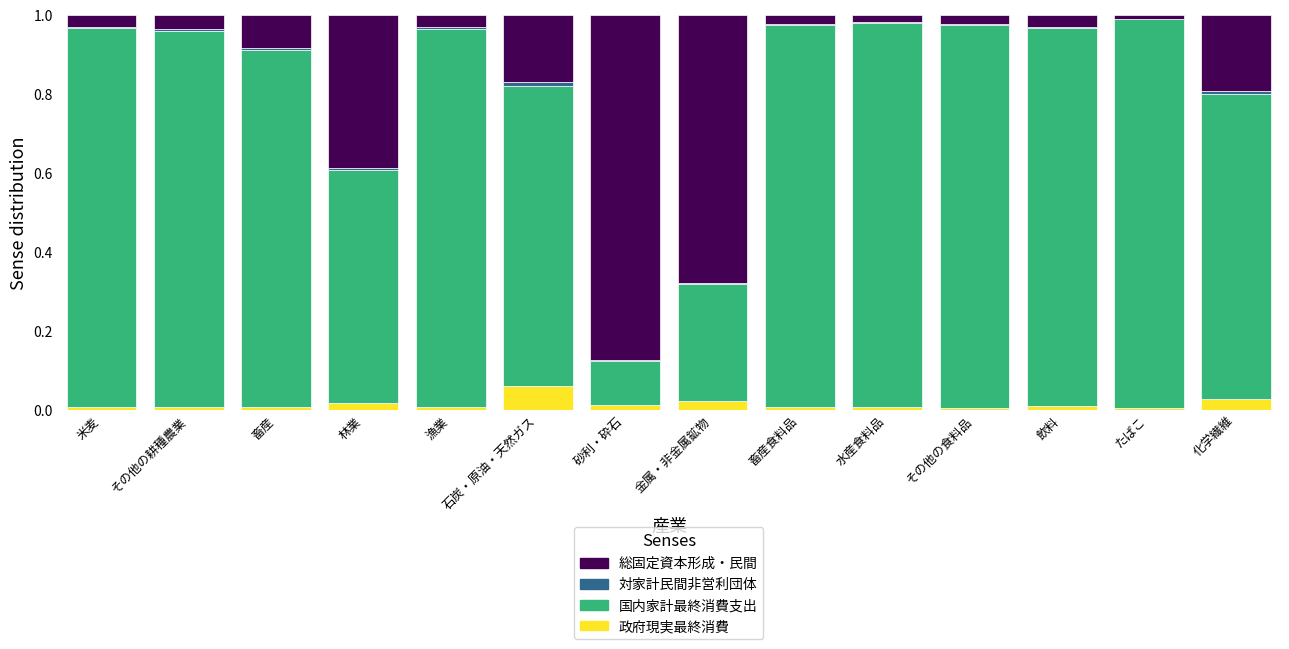

Count the number of categories in the chart.

14